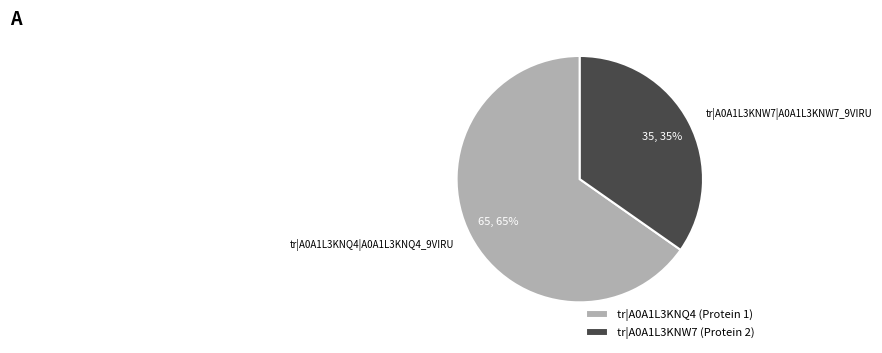

Which slice is the smallest?

tr|A0A1L3KNW7|A0A1L3KNW7_9VIRU